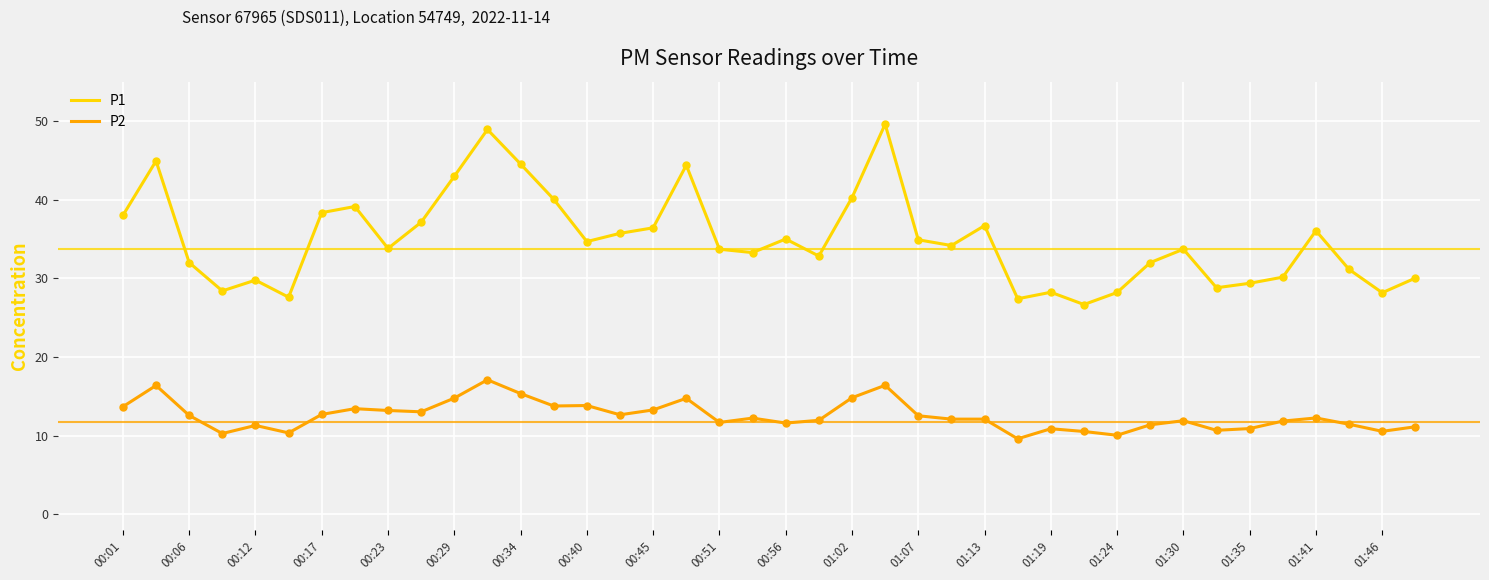

Which series has the largest total across all categories?

P1